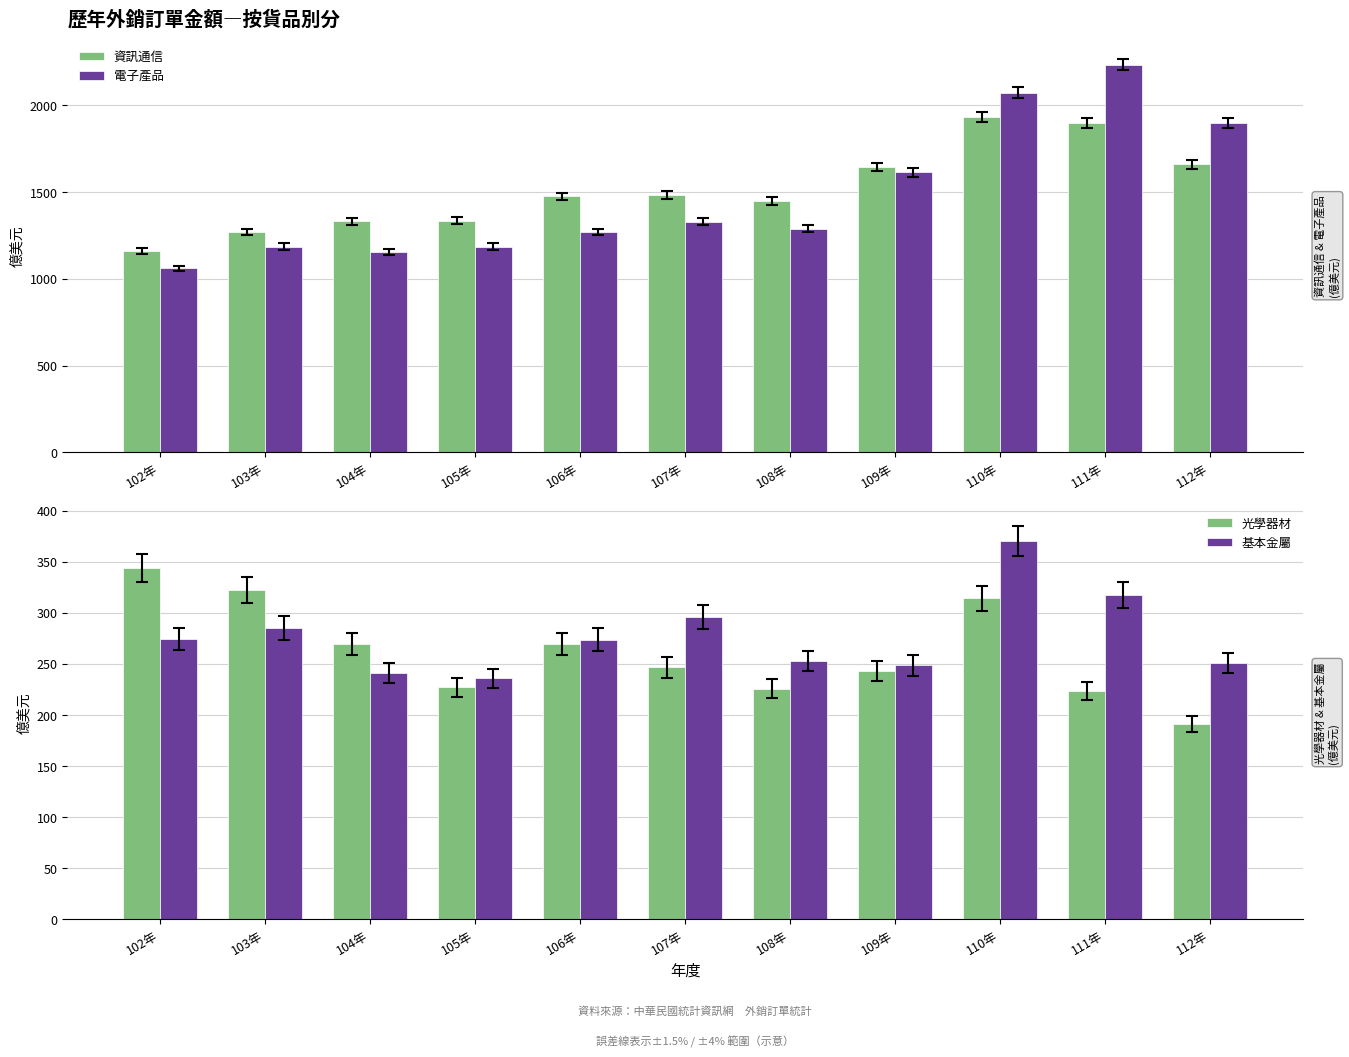

At 105年, list the series in order from largest to smallest.

資訊通信, 電子產品, 基本金屬, 光學器材